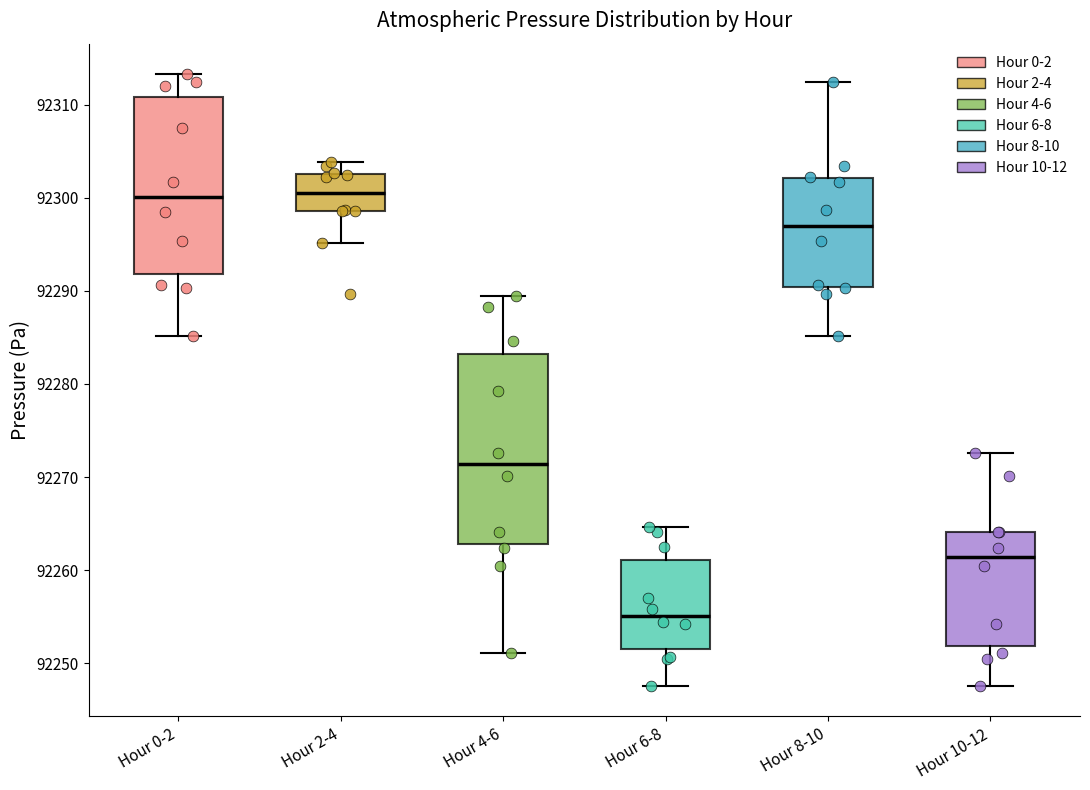

Where is the upper edge of the box for Hour 8-10 on the y-axis? The values are not printed on the chart, so give them approximately, as read against the axis.

92302